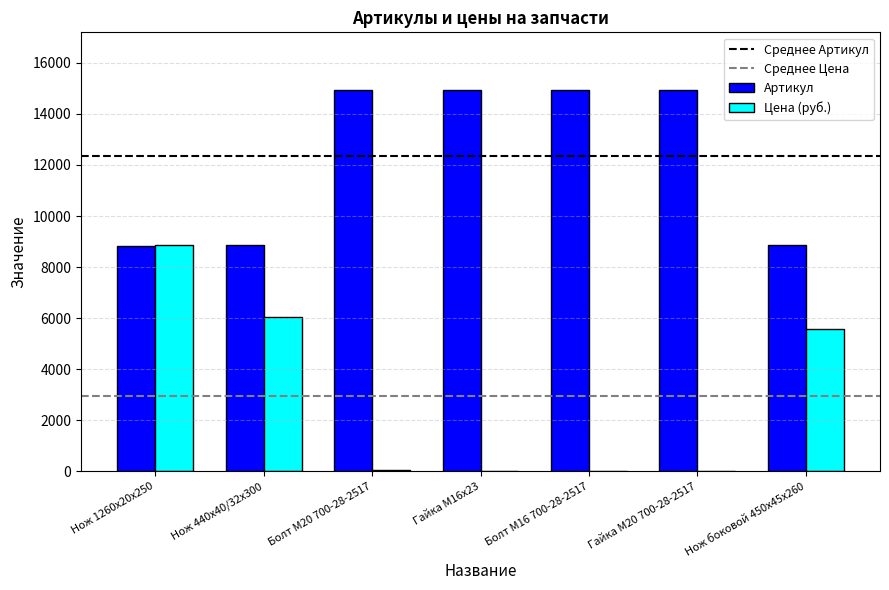

Which series changed the most between Нож 1260х20х250 and Нож боковой 450х45х260?

Цена (руб.)